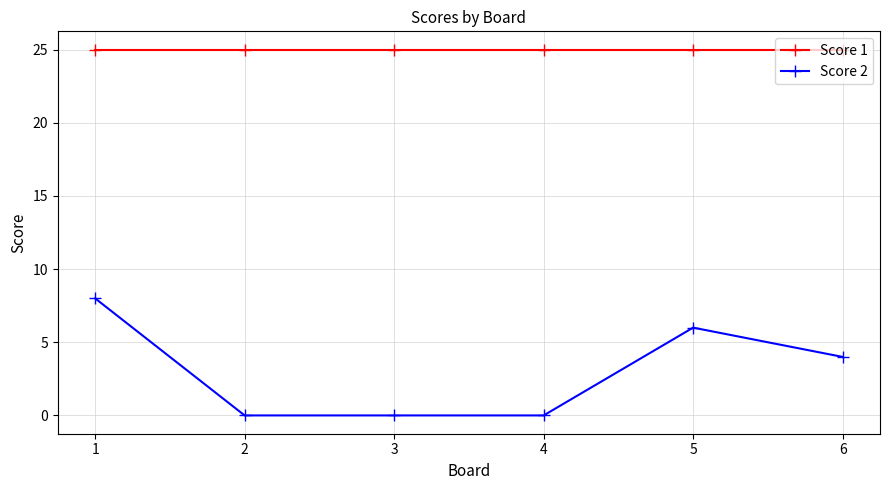

Is the value of Score 2 at 1 greater than the value of Score 1 at 4?

No